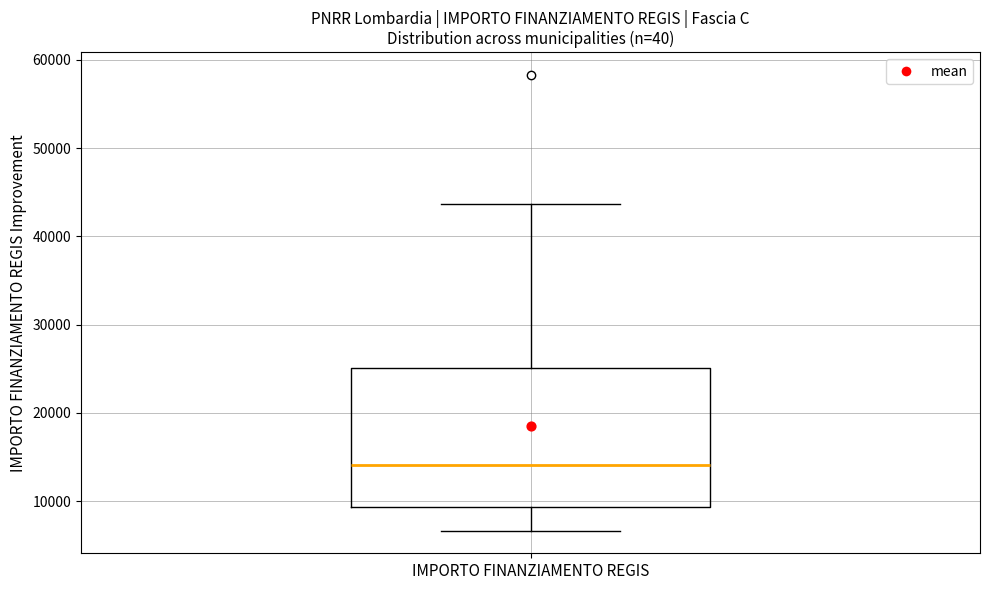

Read this box plot against the y-axis: the position of the median line, the range covered by the box, and the ends of both whiskers. The values are not printed on the chart, so give them approximately, as read against the axis.

median 14000, box 9000 to 25000, whiskers 7000 to 44000